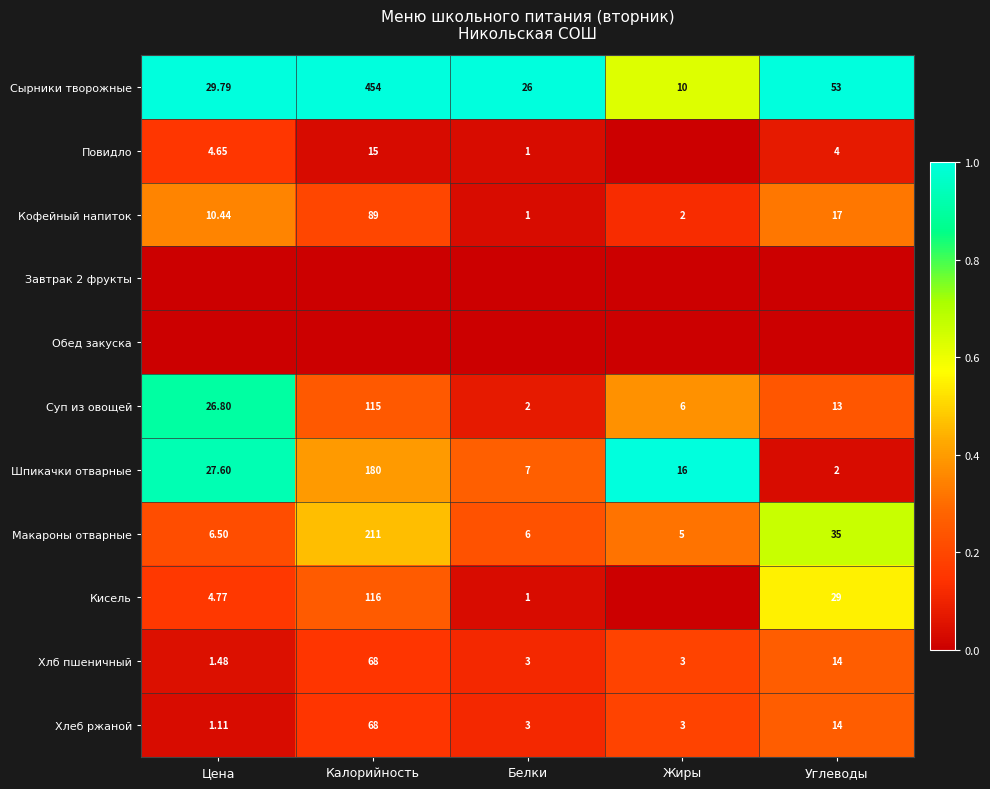

Is the value of Кисель at Калорийность greater than the value of Кофейный напиток at Цена?

Yes